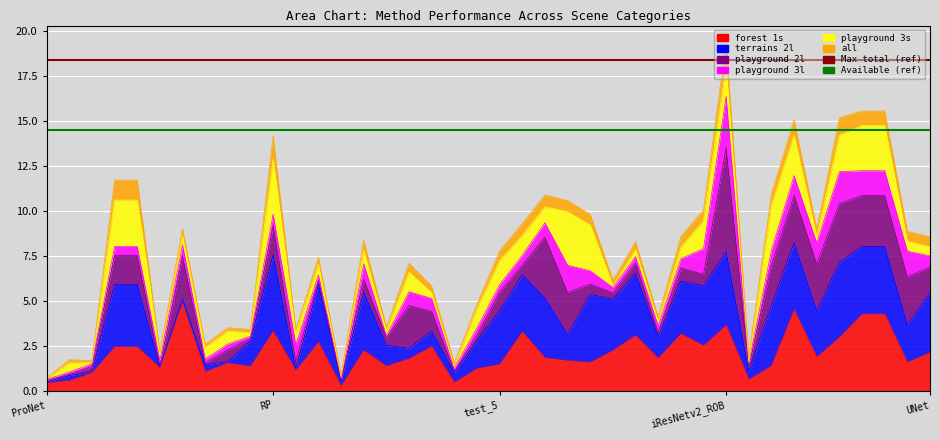

Which label corresponds to the smallest value in the chart?

ProNet